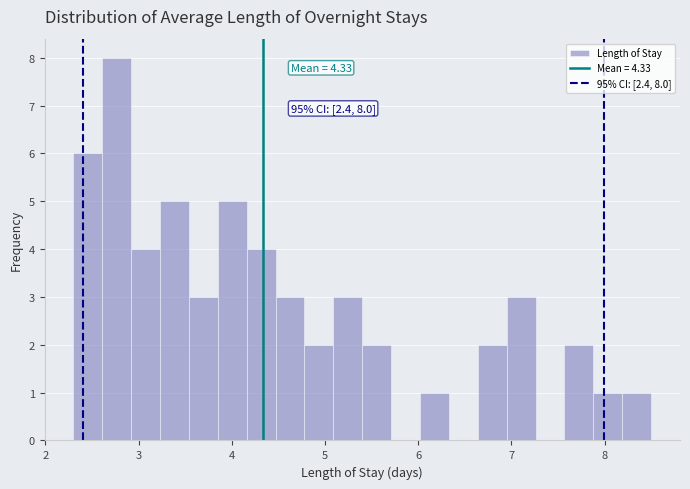

Read against the x-axis, roughly where is the centre of the tallest bar?

2.8